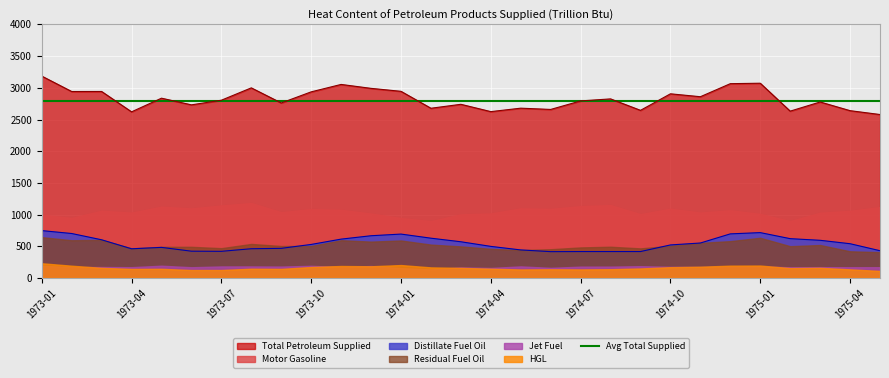

At how many categories does at least one series exceed 1265?

29